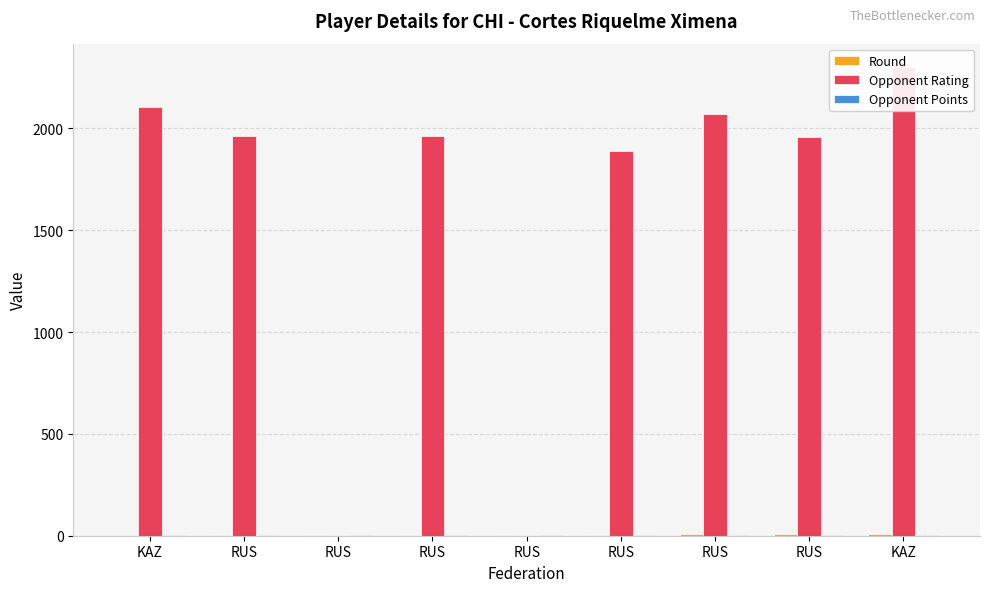

Rank the series by their maximum value, from highest to lowest.

Opponent Rating, Round, Opponent Points